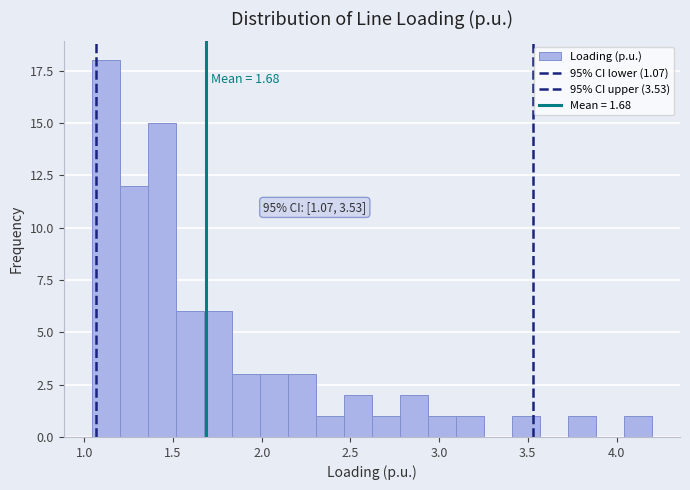

Read against the x-axis, roughly where is the centre of the tallest bar?

1.10